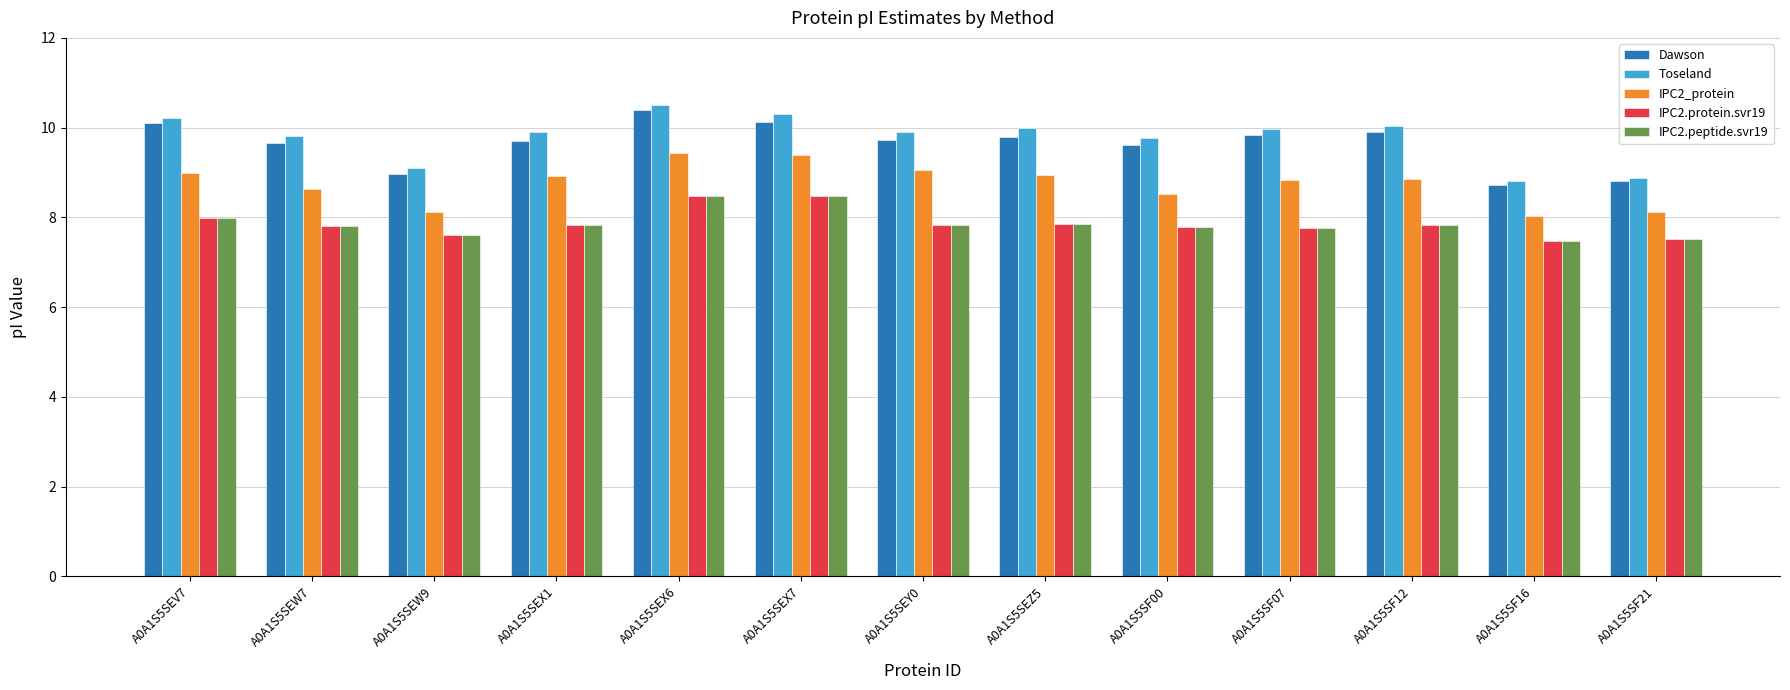

Which series has the widest spread of values?

Toseland